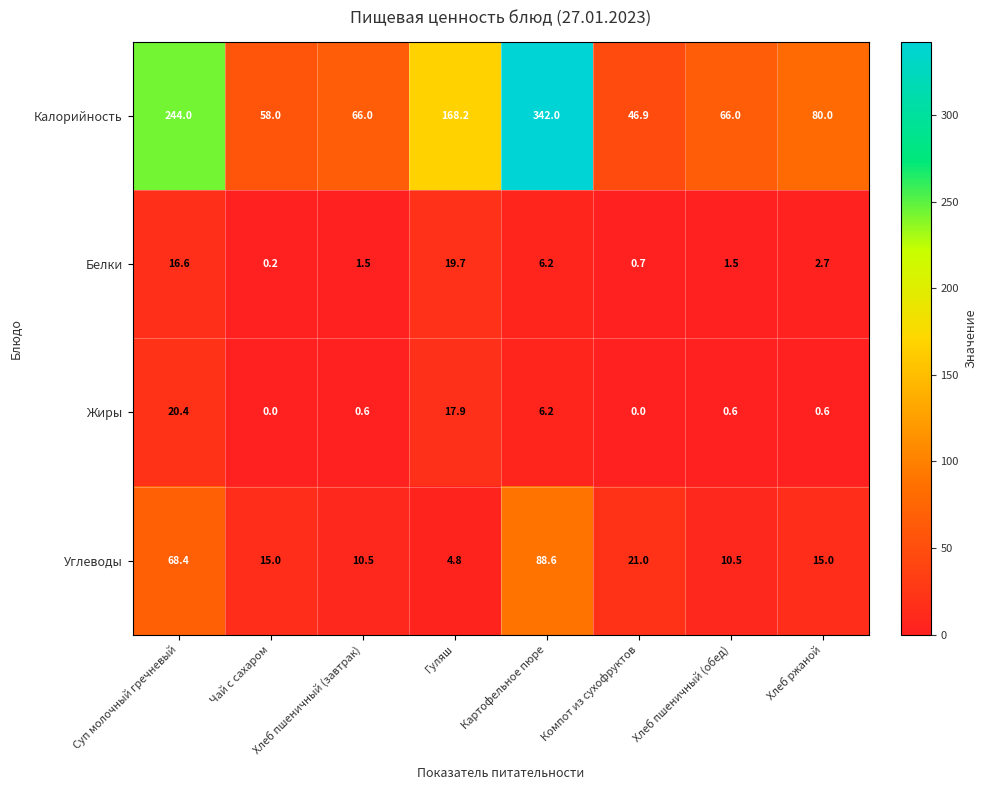

Is it true that Углеводы equals 10.5 at Хлеб пшеничный (обед)?

True